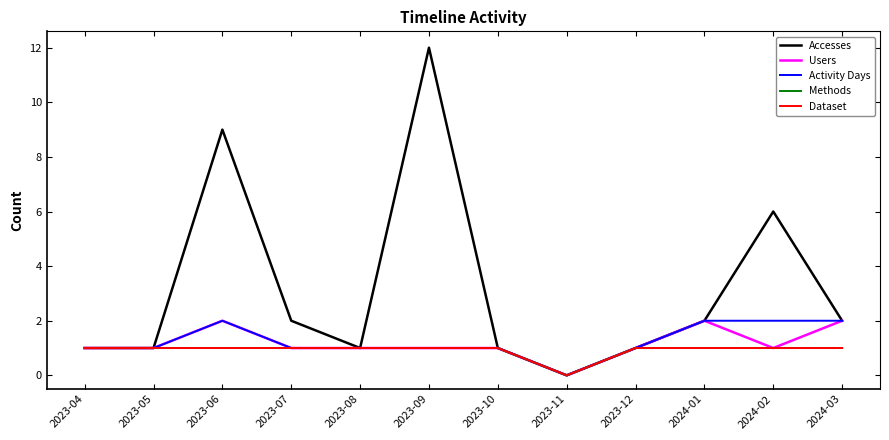

What is the value of the Dataset point at the 5th from the left?

1